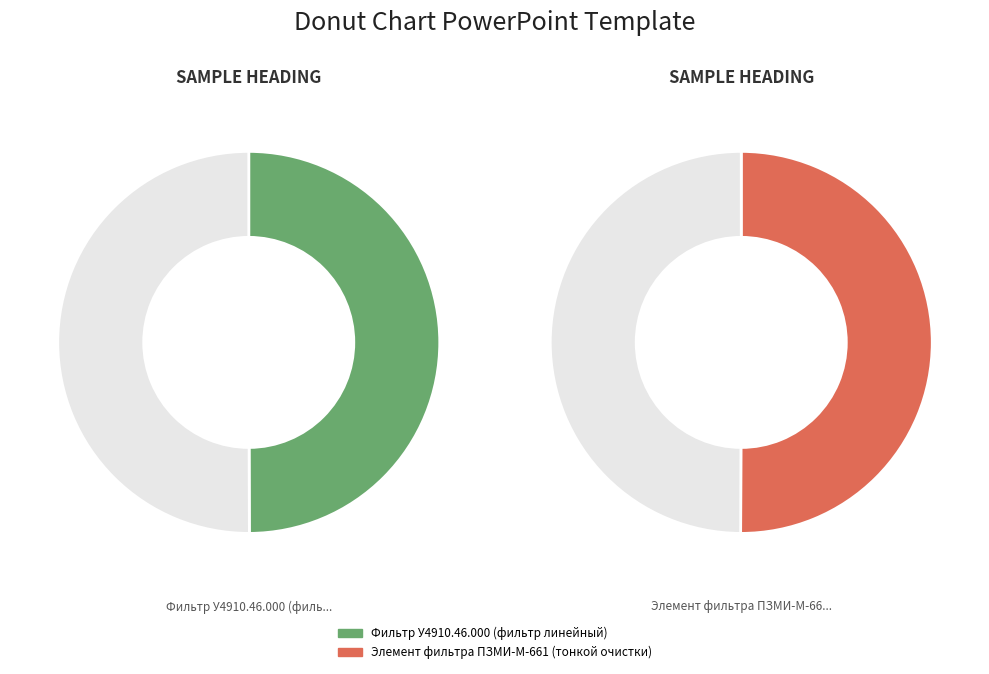

To the nearest percent, what is the average slice percentage?

50%